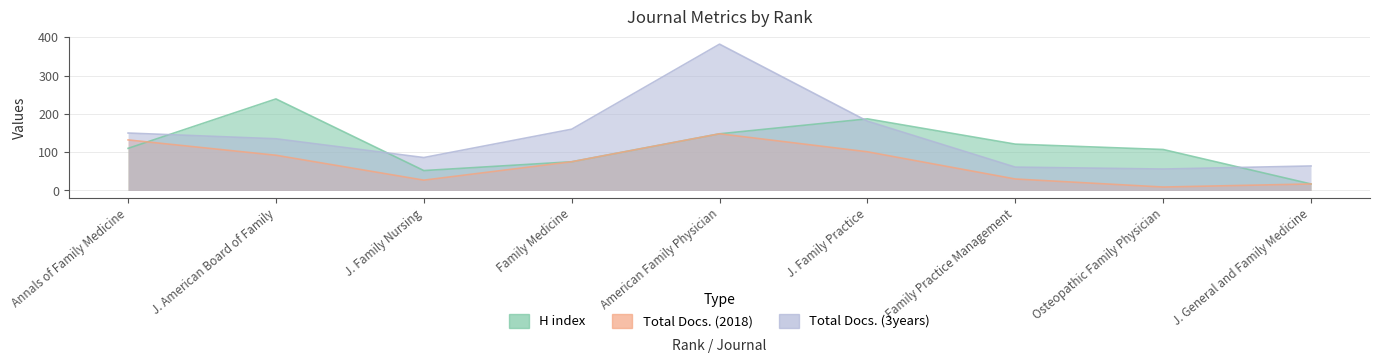

Rank the series by their maximum value, from highest to lowest.

Total Docs. (3years), H index, Total Docs. (2018)